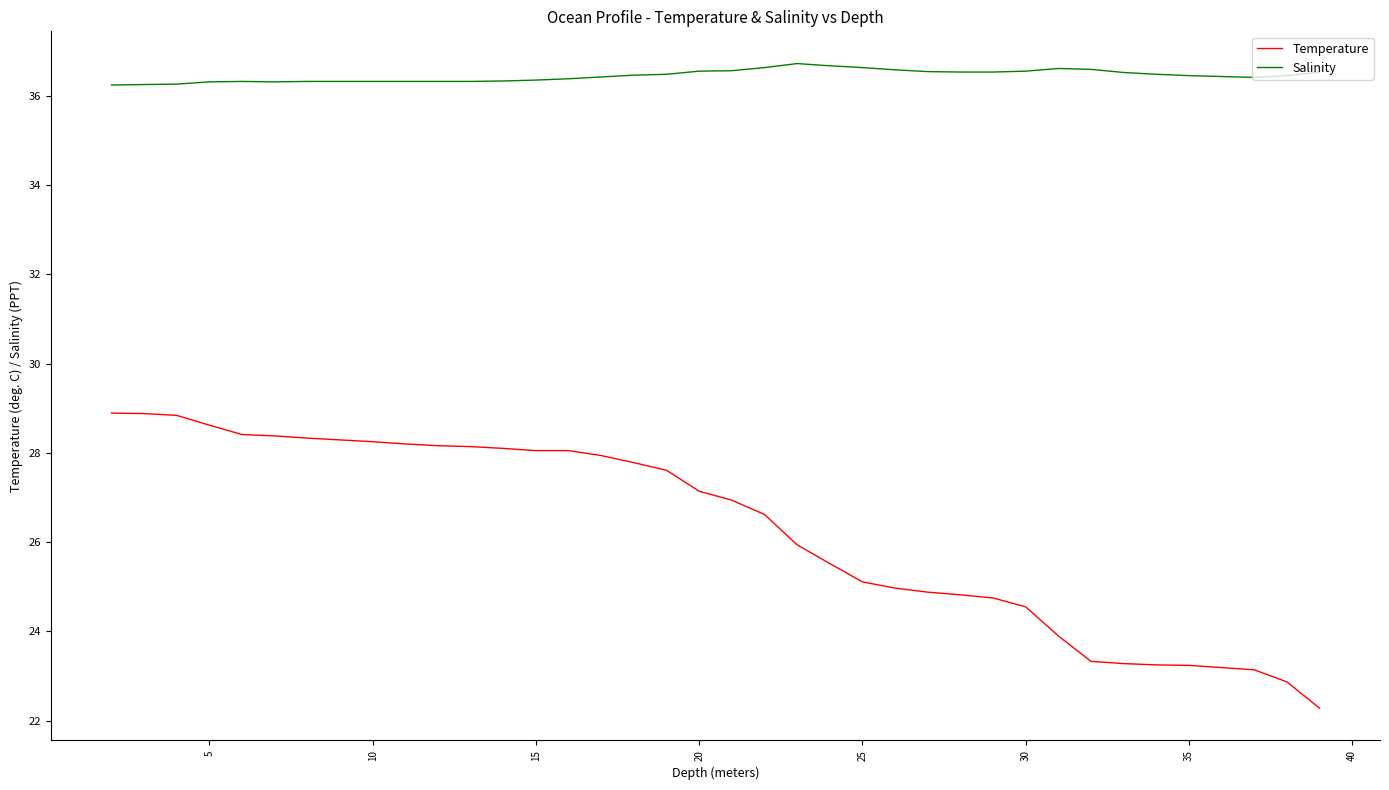

What is the highest value of the Temperature series?

28.9